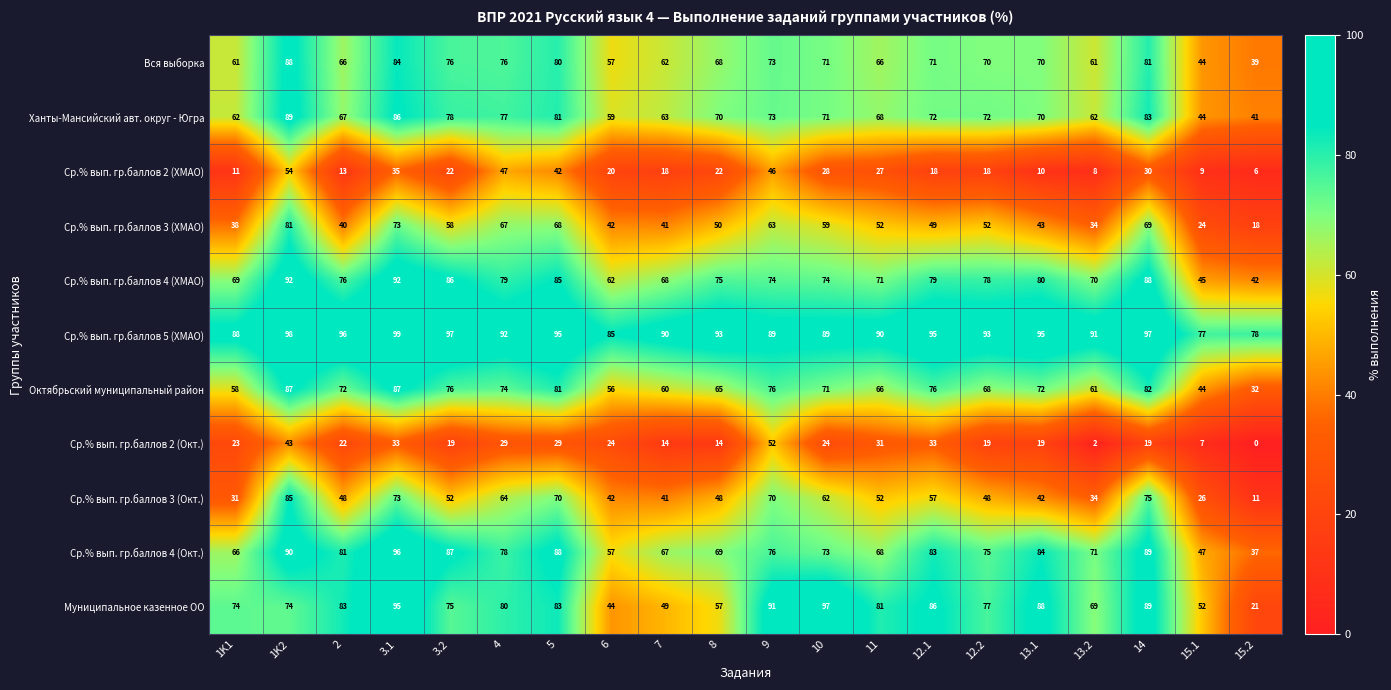

What is the difference between the highest and lowest values at 2?

83